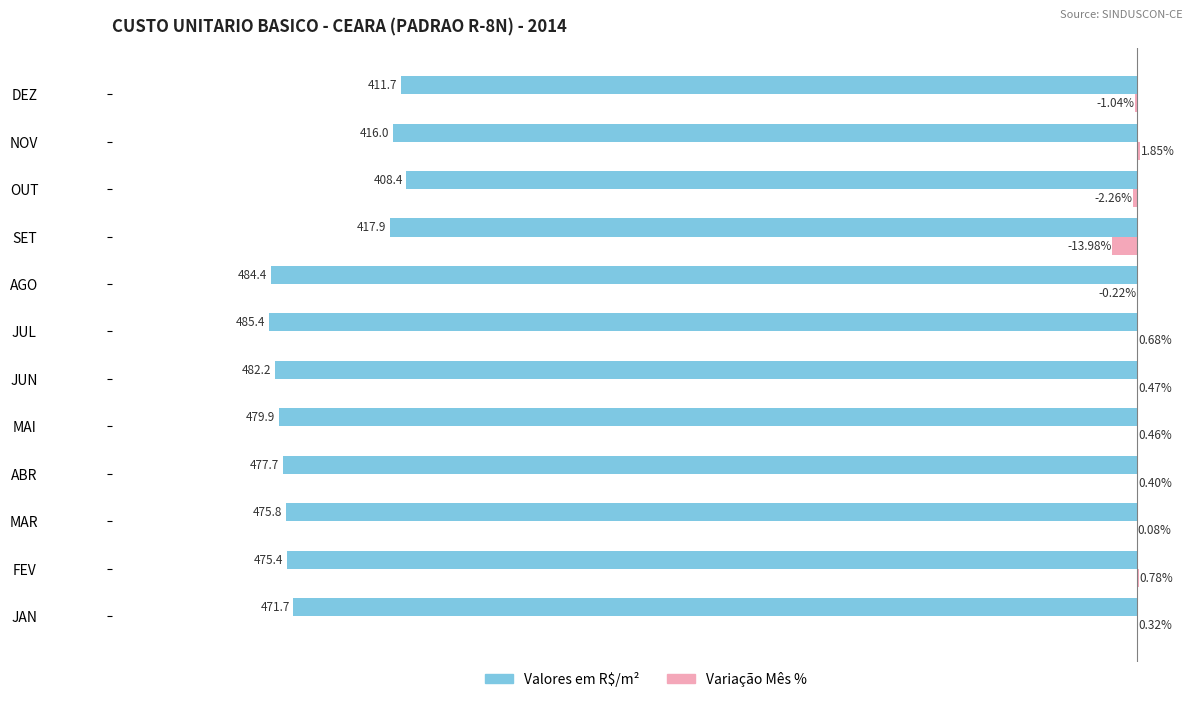

Between MAR and SET, which series saw the biggest shift?

Valores em R$/m²